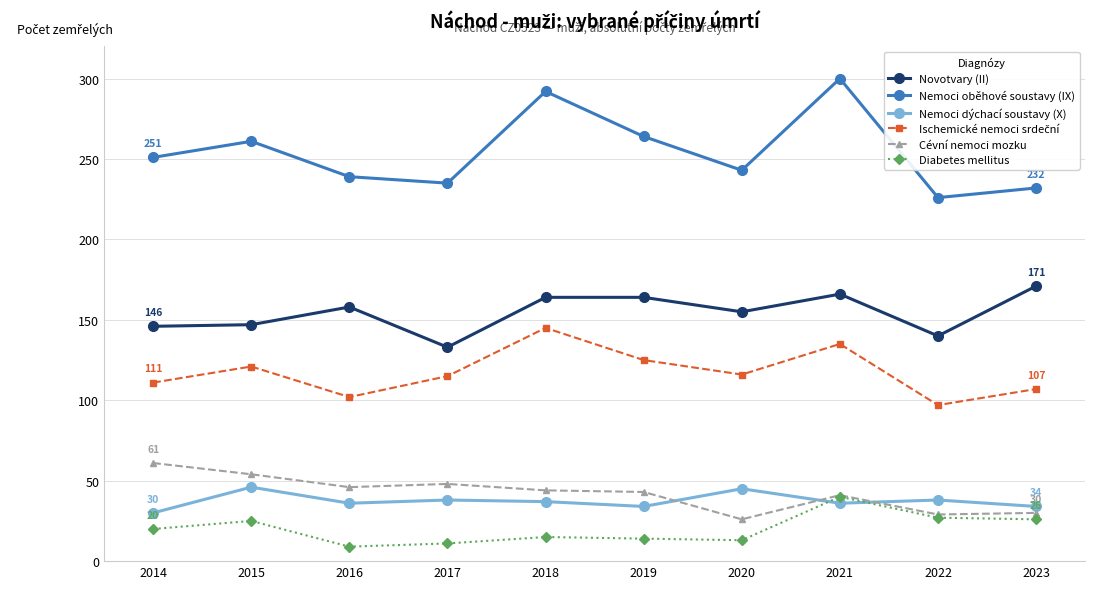

At which category is the sum across all series the highest?

2021